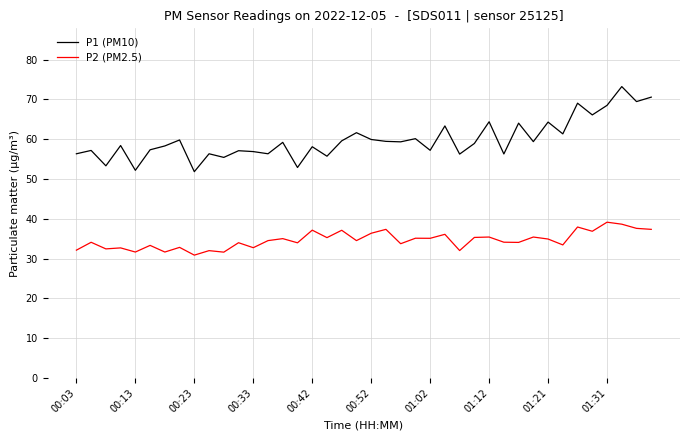

What is the highest value of the P1 (PM10) series?

73.2